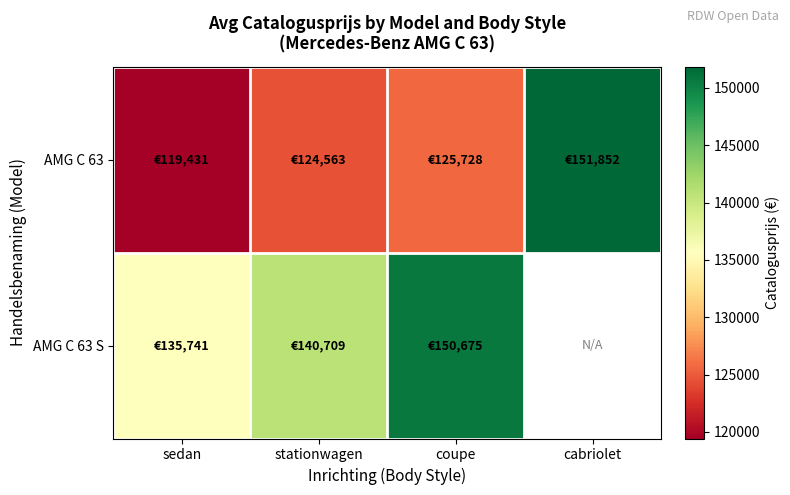

At which label does AMG C 63 S reach its minimum?

sedan